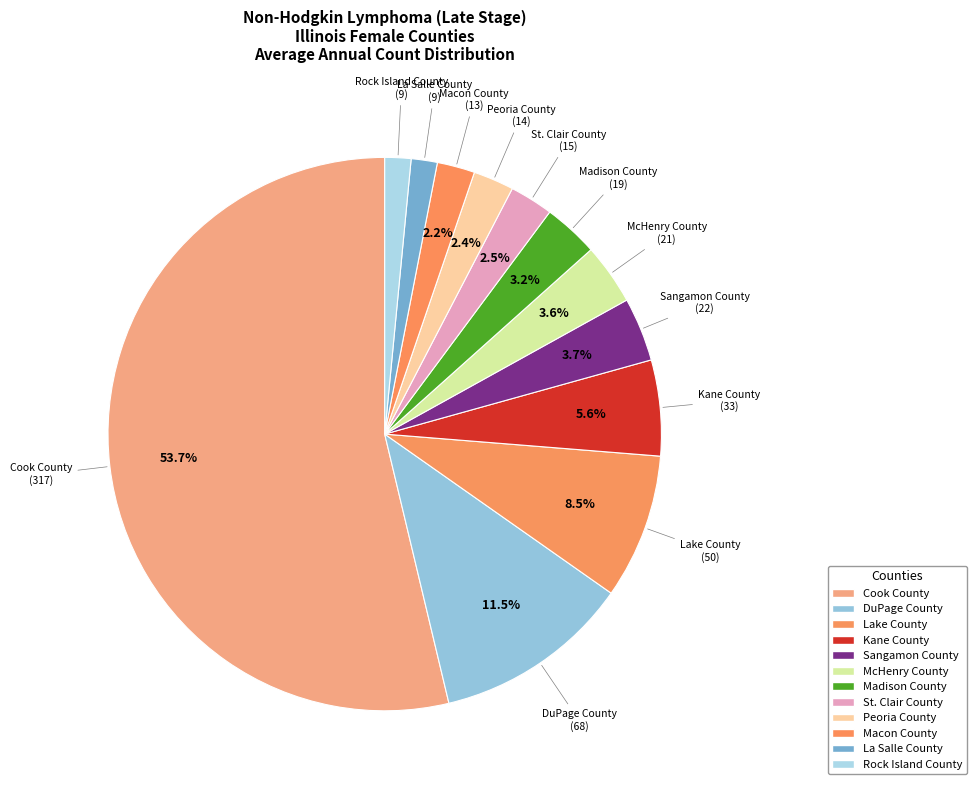

True or false: Kane County accounts for 1% of the total.

False